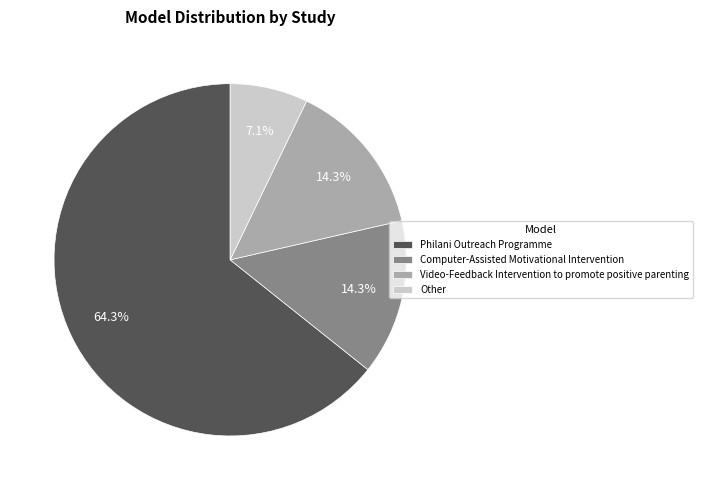

Is there a majority slice in this chart?

Yes